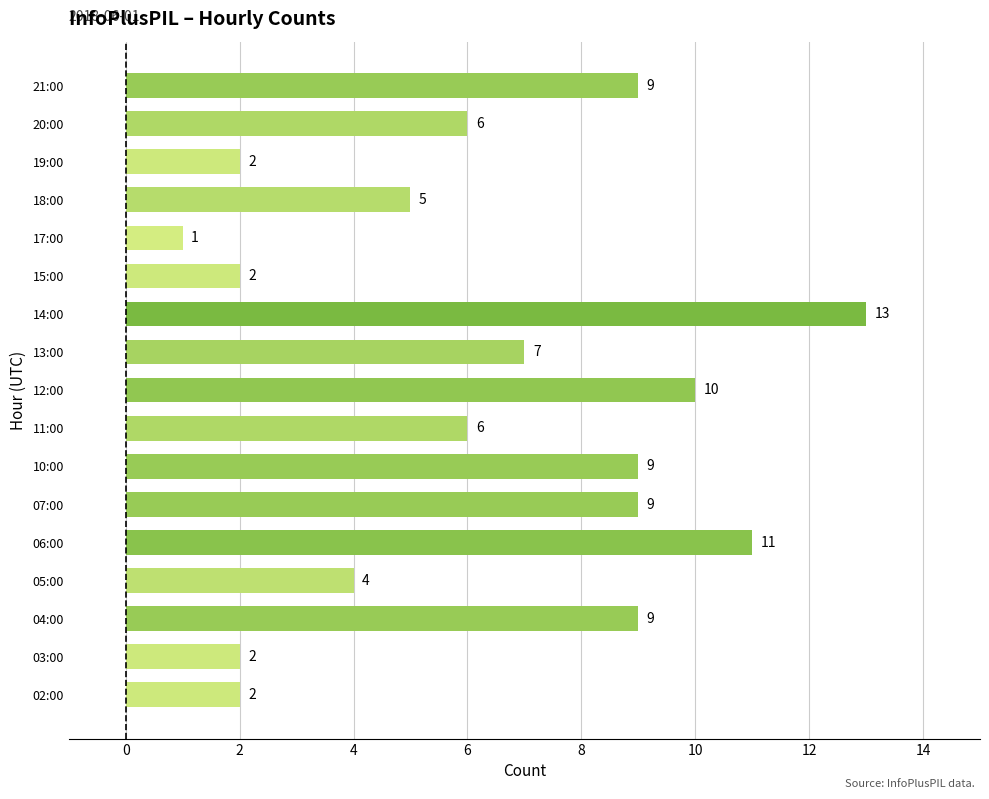

At which label is the value closest to 7?

13:00